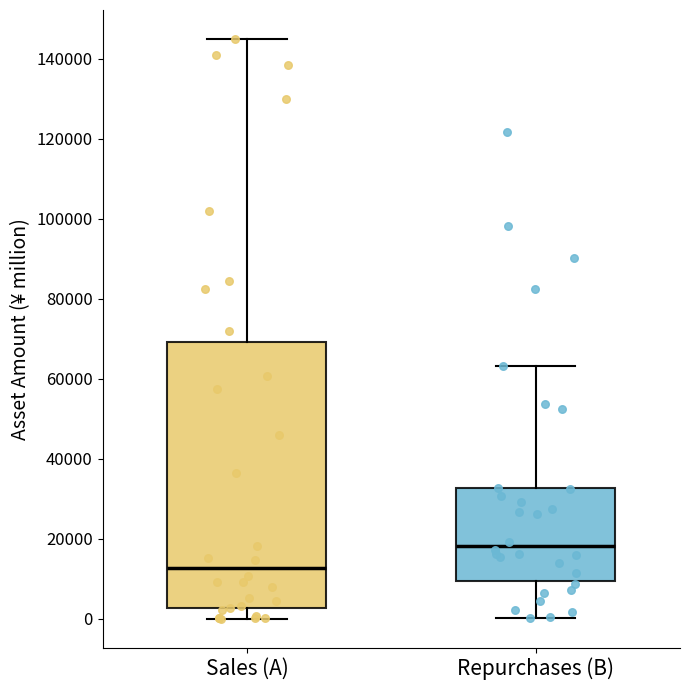

Reading left to right, transcribe this box plot: for each box, give where its median line is, the range the box spans, and where its two whiskers end, as read against the y-axis. The values are not printed on the chart, so give them approximately, as read against the axis.

Sales (A): median 12000, box 2000 to 70000, whiskers 0 to 144000
Repurchases (B): median 18000, box 10000 to 32000, whiskers 0 to 64000